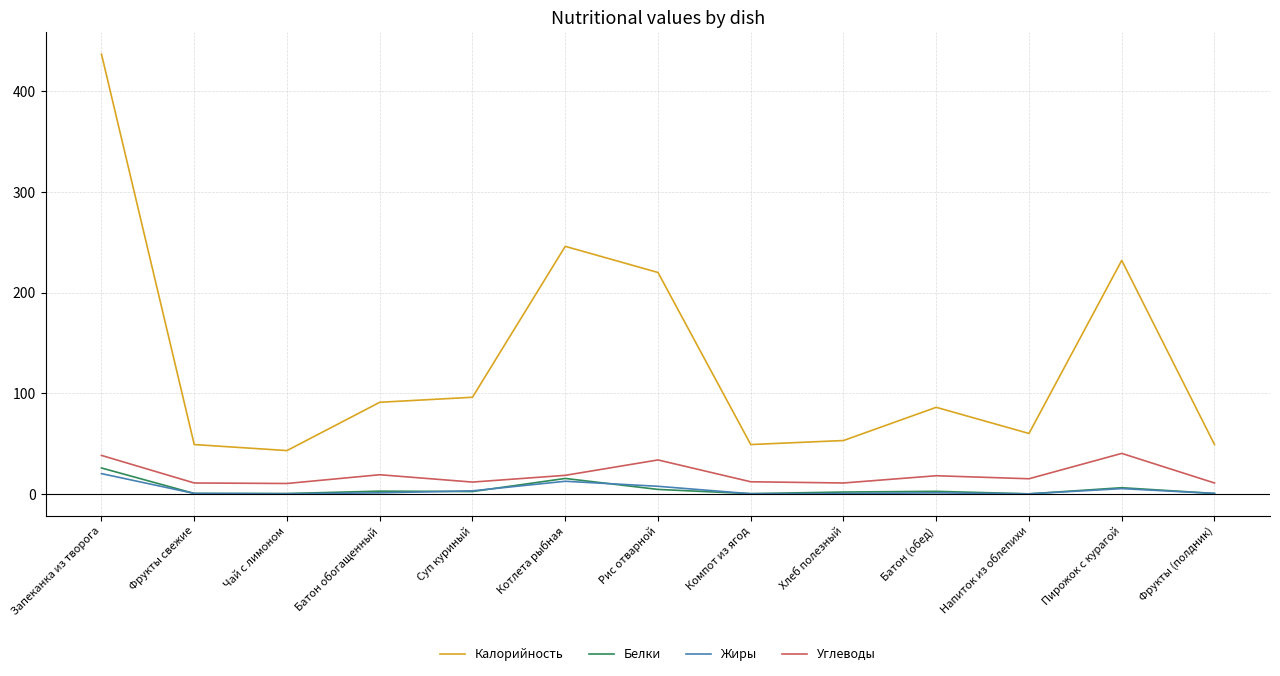

The Углеводы series shows 10.3 at Чай с лимоном. True or false?

True